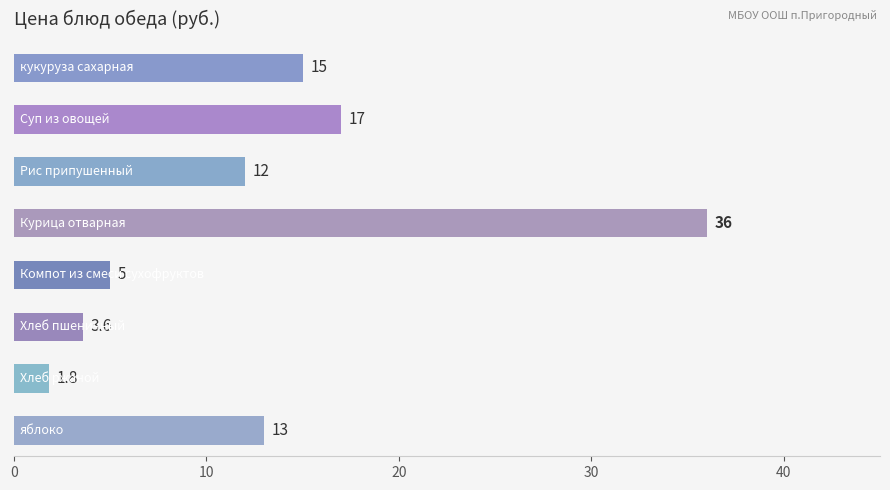

What is the value of the 5th bar from the top?

5.0